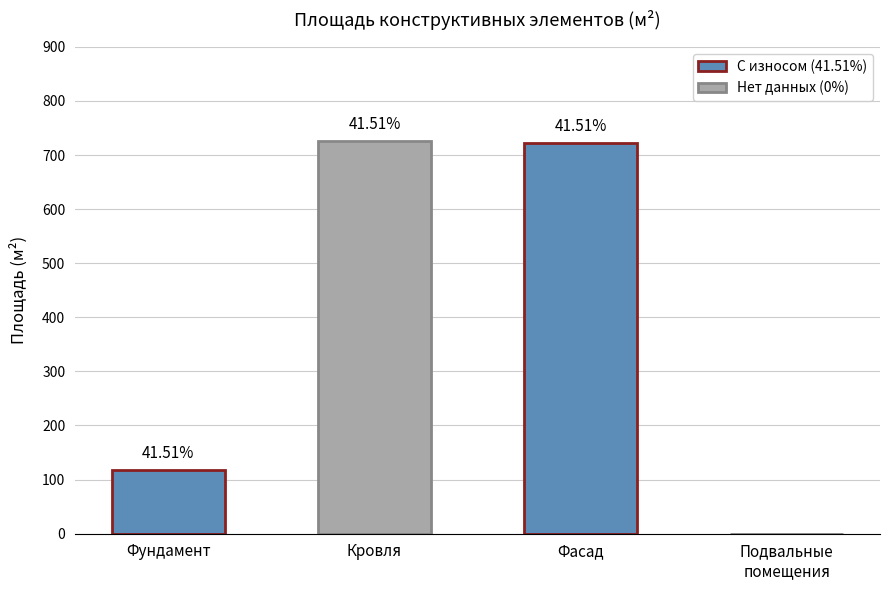

What is the label of the 4th bar from the left?

Подвальные
помещения